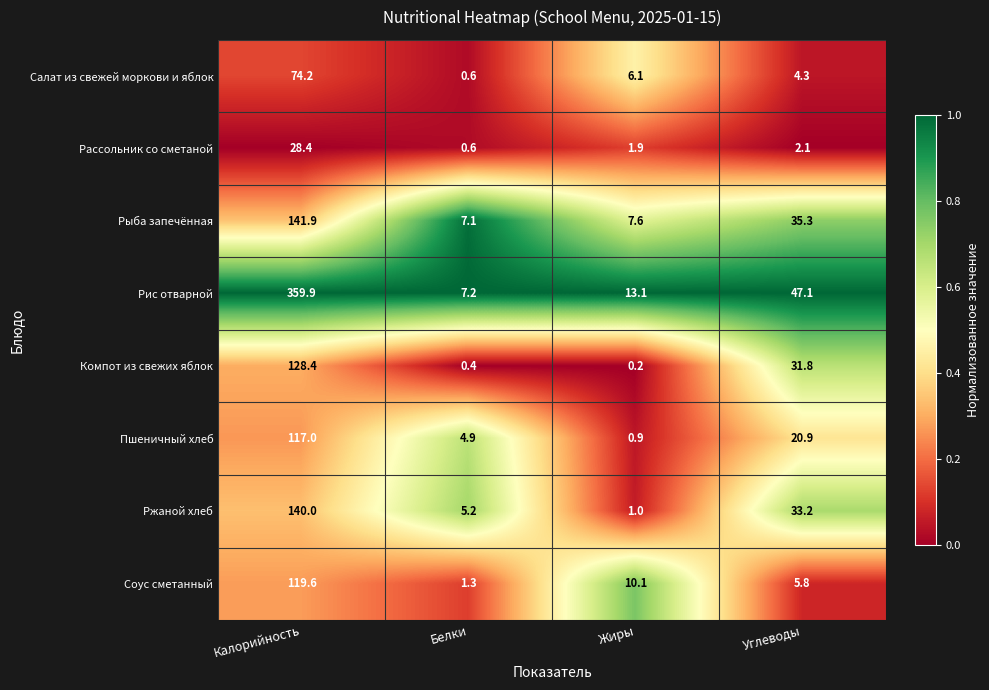

Which label corresponds to the smallest value in the chart?

Жиры